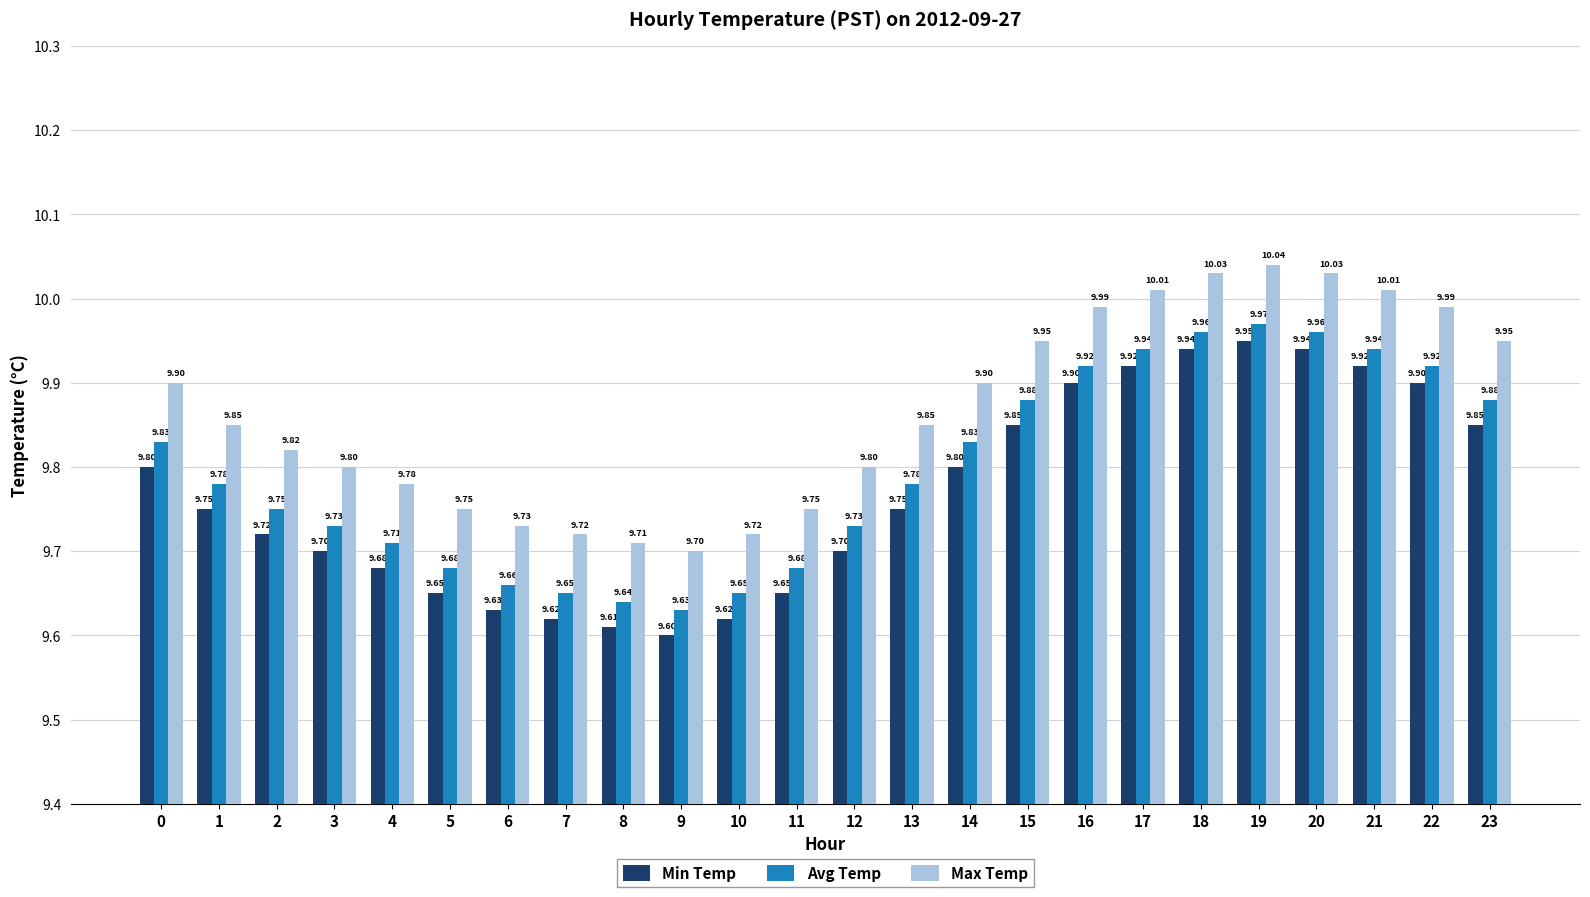

Is the value of Min Temp at 13 greater than the value of Avg Temp at 14?

No